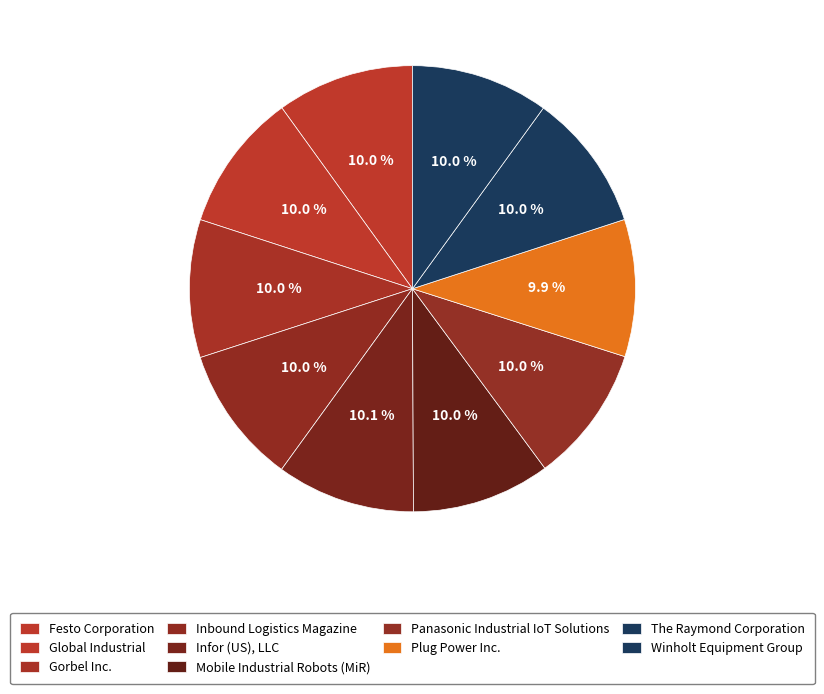

Count the number of slices in the pie.

10